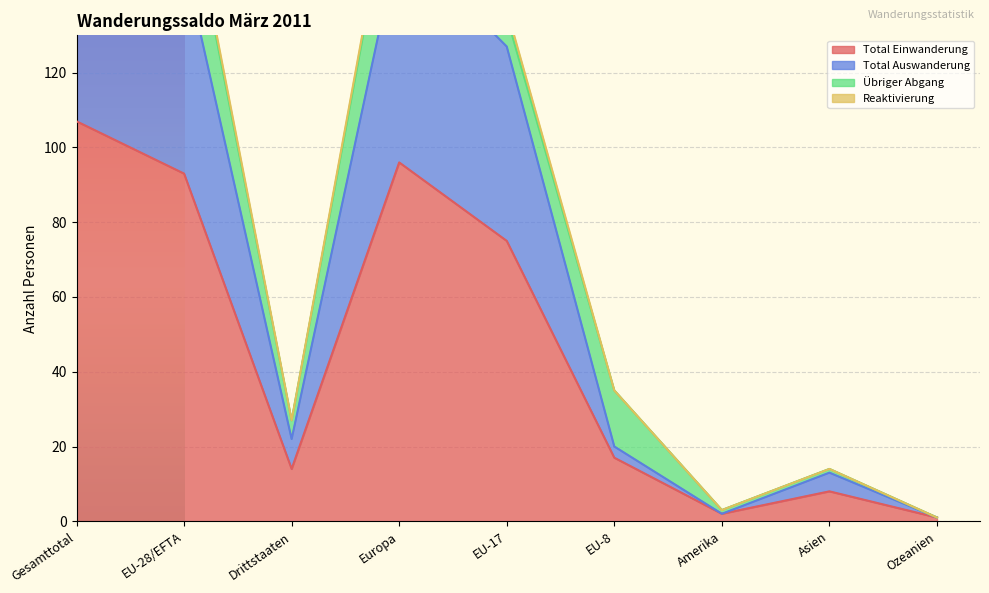

At which label does Total Einwanderung reach its peak?

Gesamttotal